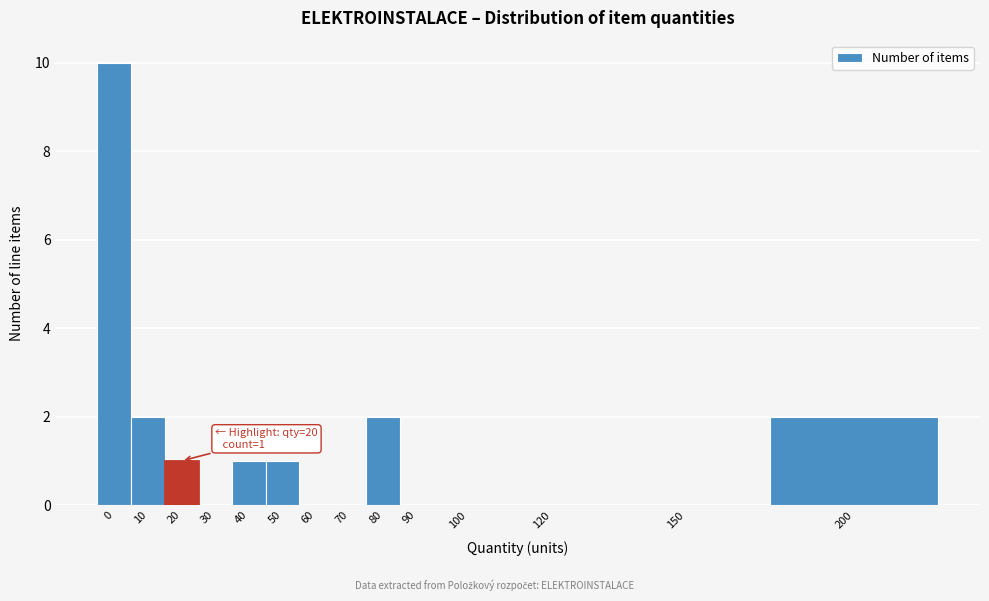

Reading right to left, transcribe all the data shown in this chart.

200=2	150=0	120=0	100=0	90=0	80=2	70=0	60=0	50=1	40=1	30=0	20=1	10=2	0=10